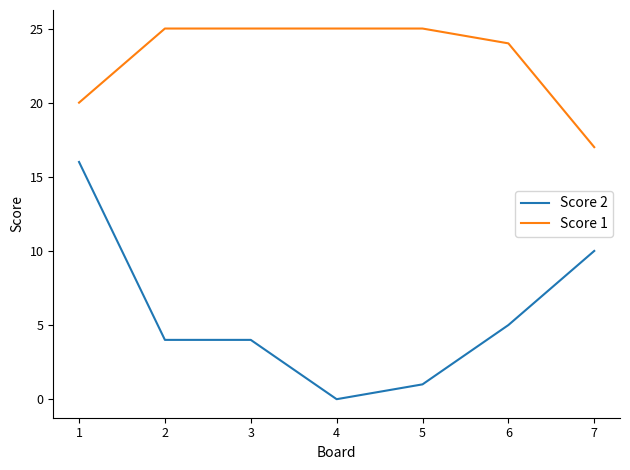

Which category has the lowest value across all series?

4